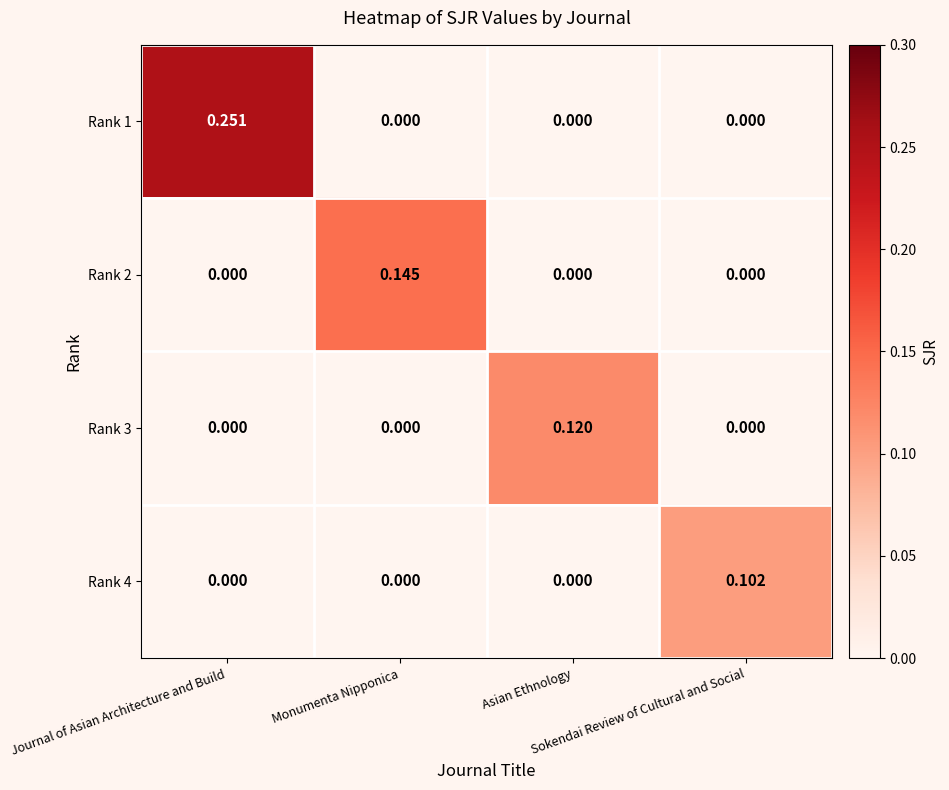

How many series are shown in this chart?

4